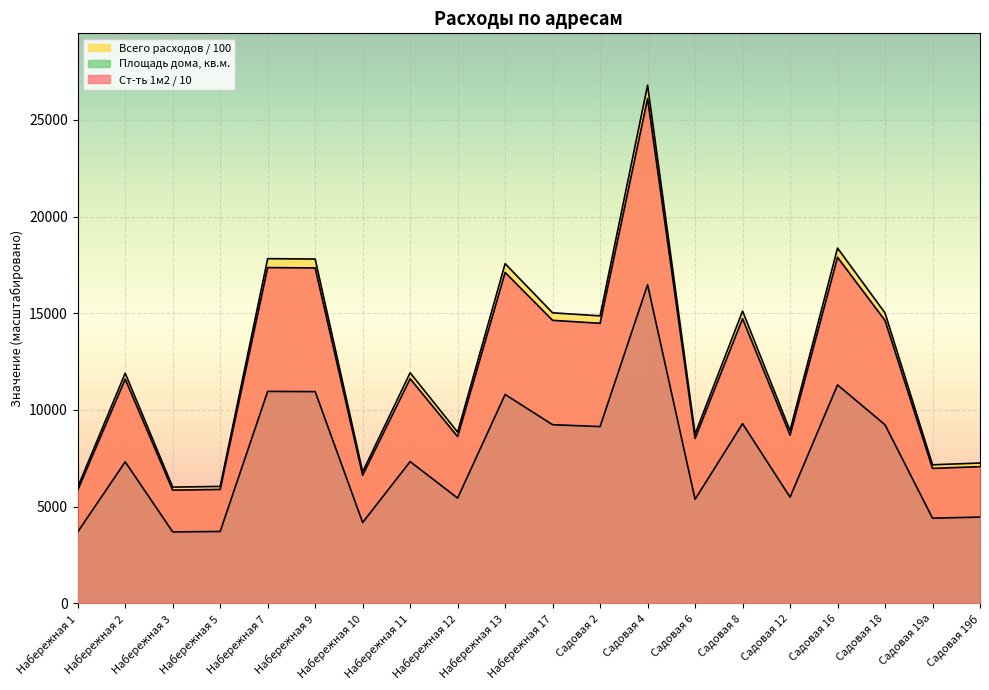

What is the difference between the maximum and minimum values in the Всего расходов series?

20245.4